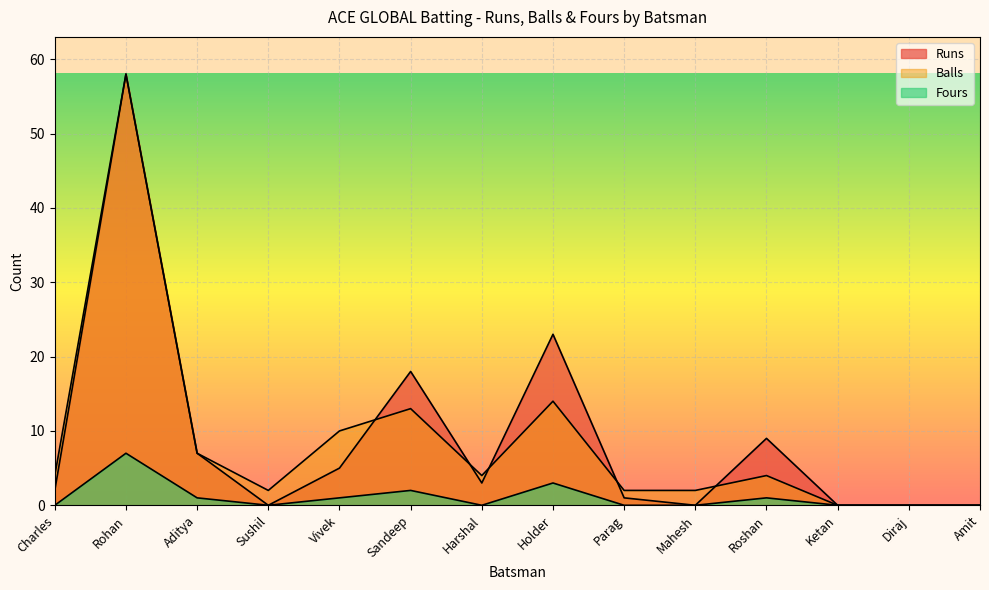

True or false: Runs has more than 1 interior local peaks.

True